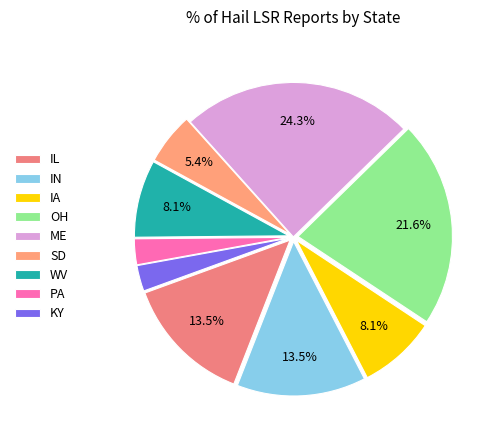

How many slices are in this pie chart?

9